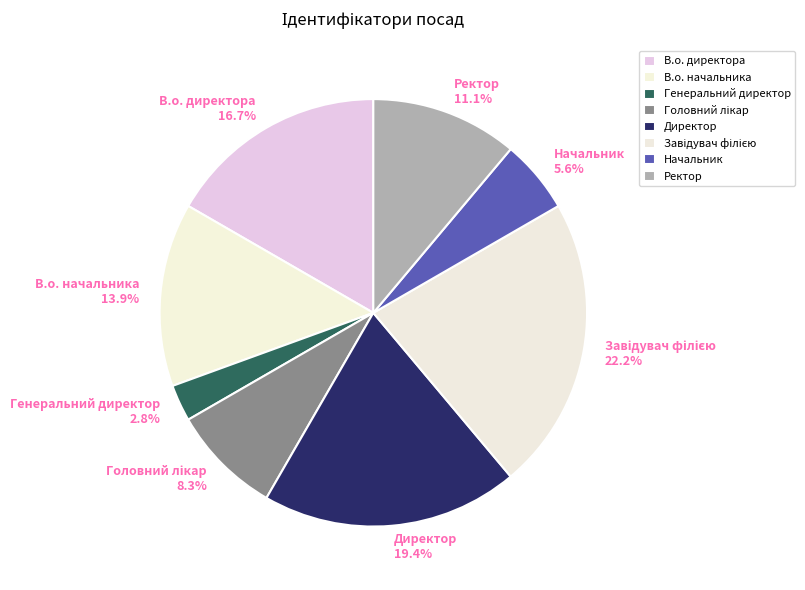

Which slice is the smallest?

Генеральний директор